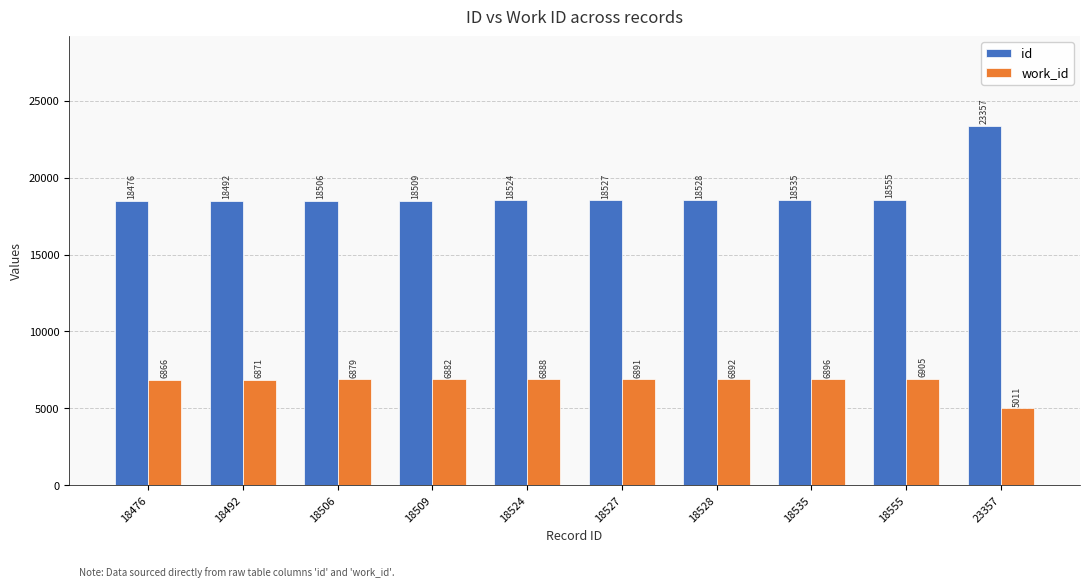

Rank the series at 18555 from lowest to highest value.

work_id, id